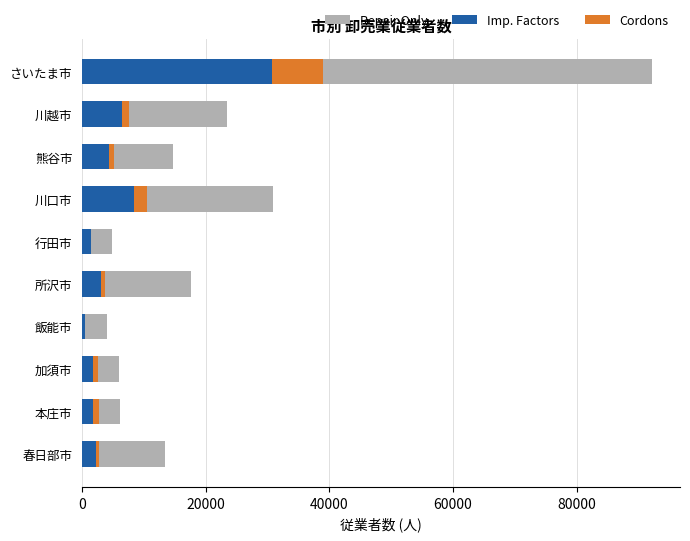

Count the number of categories in the chart.

10